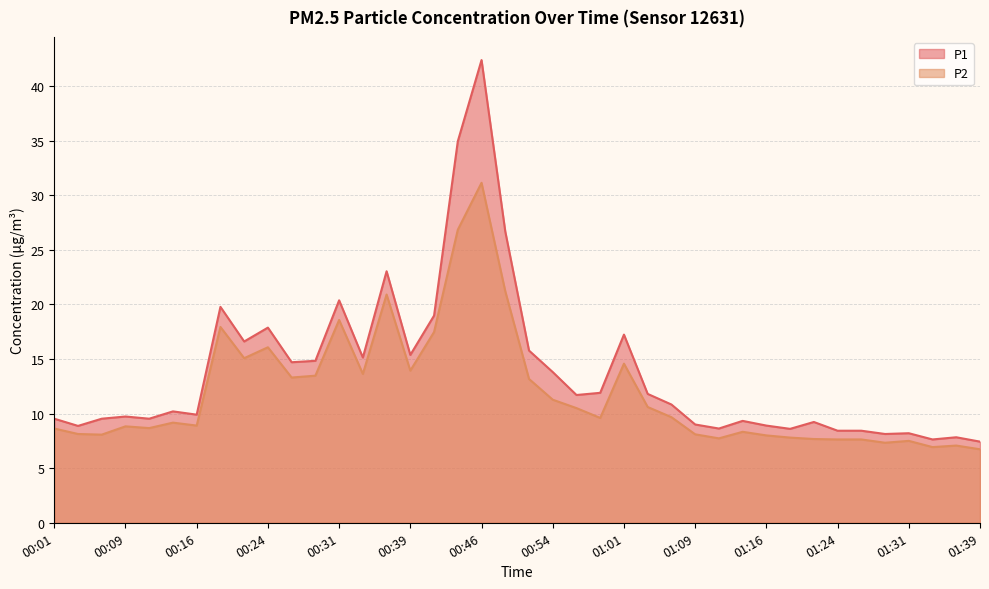

What is the difference between the maximum and second lowest values in the P2 series?

24.2